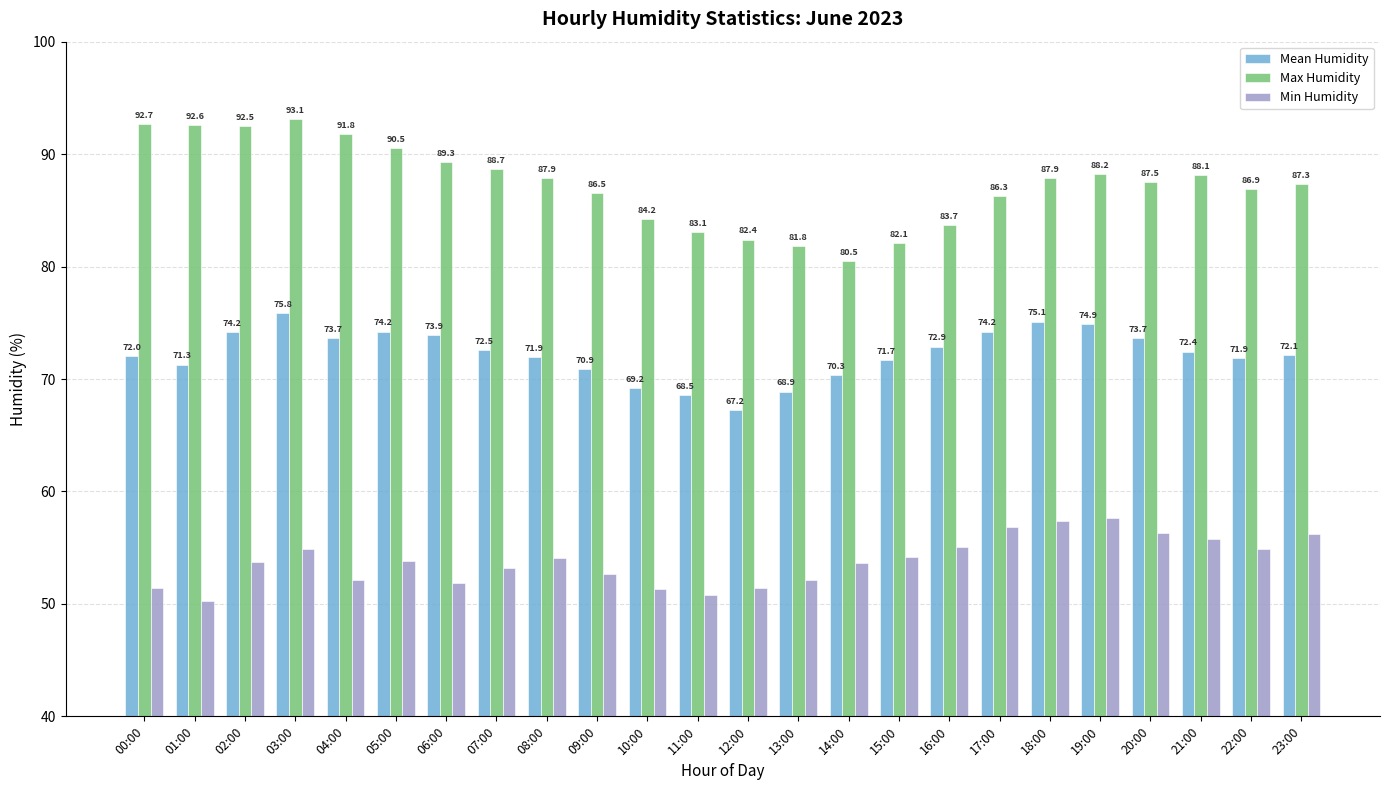

At which category does the chart reach its peak across all series?

03:00